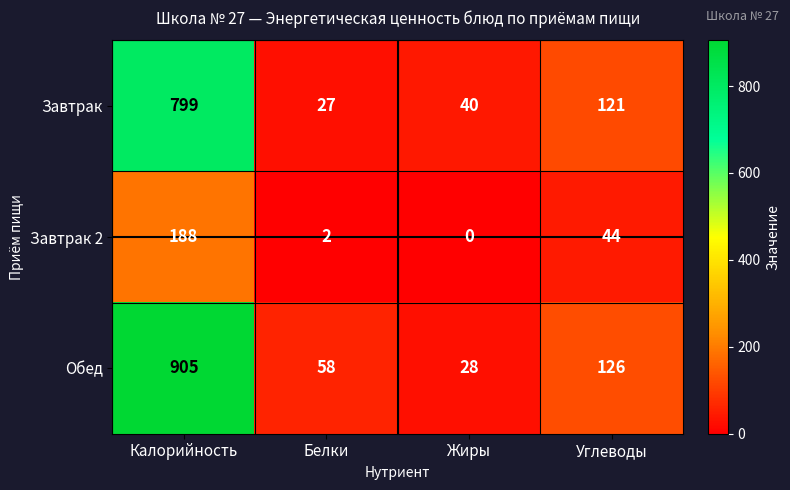

Count the number of data series in this chart.

3